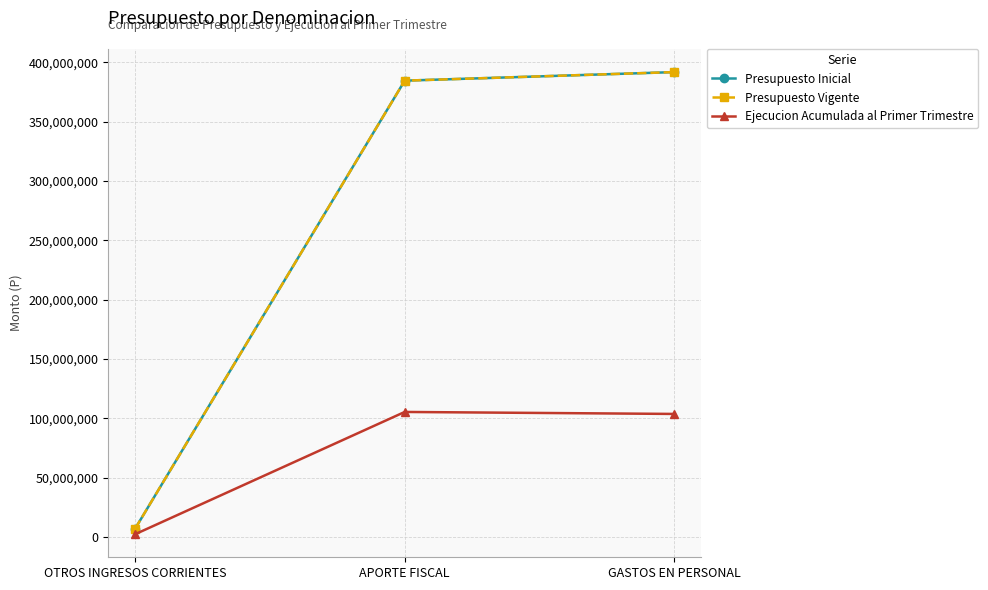

Is this an area chart (filled region under the line)?

No